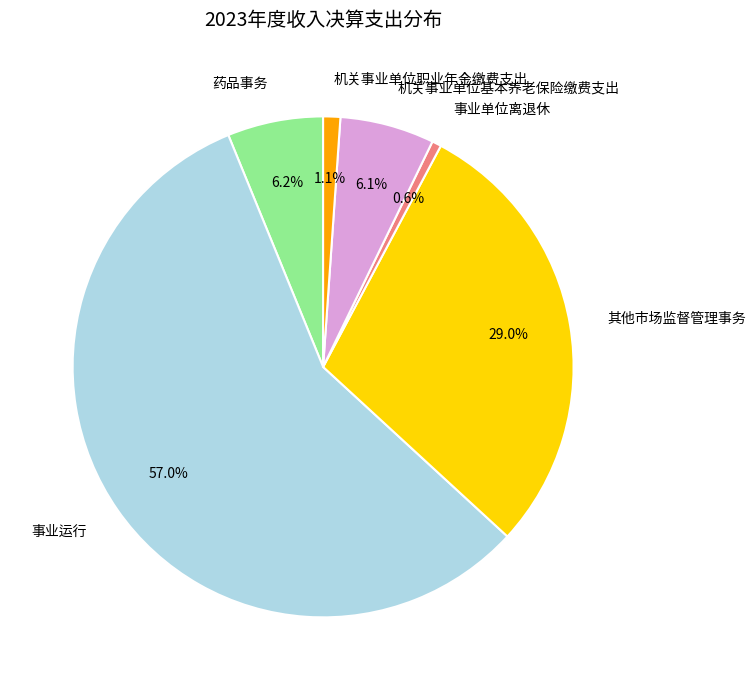

Which slice is the largest?

事业运行